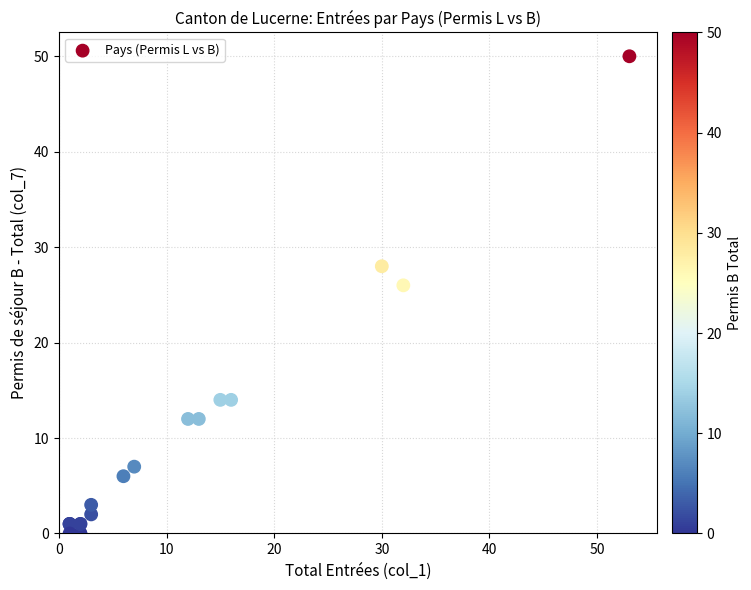

What Y value in the scatter plot is closest to 25?

26